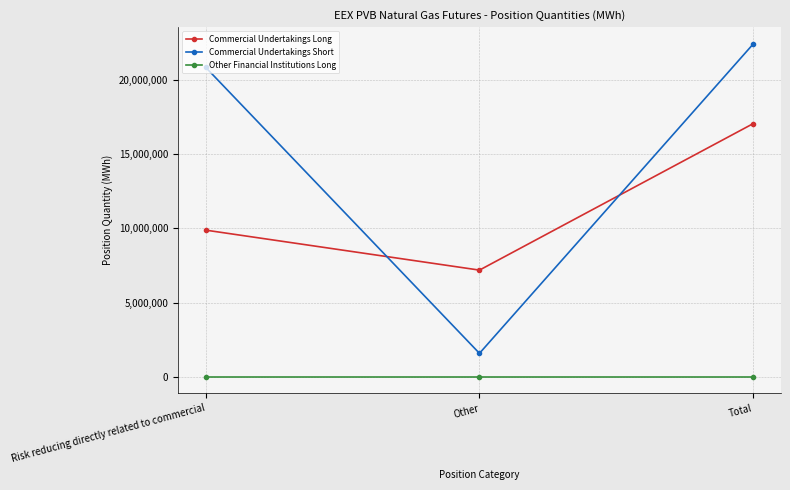

What is the minimum value for Commercial Undertakings Short?

1575620